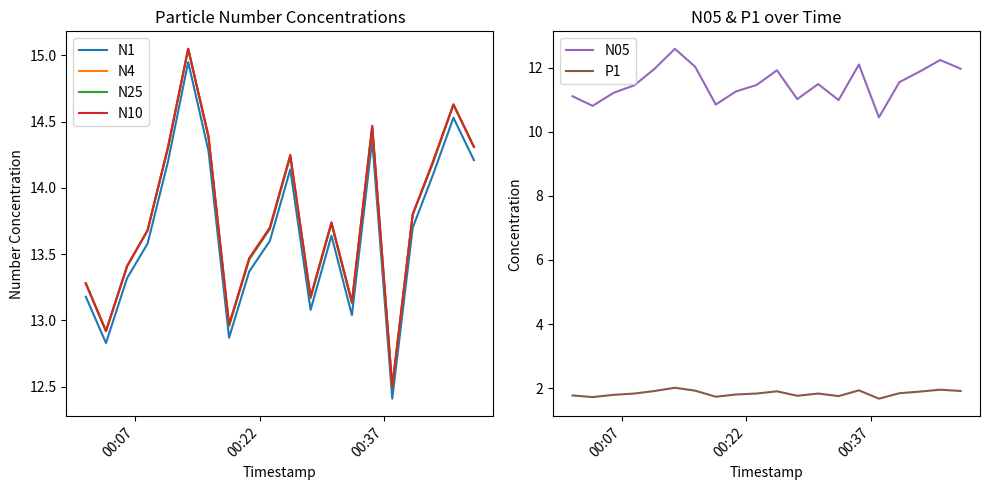

True or false: N1 and N4 cross at least once.

False